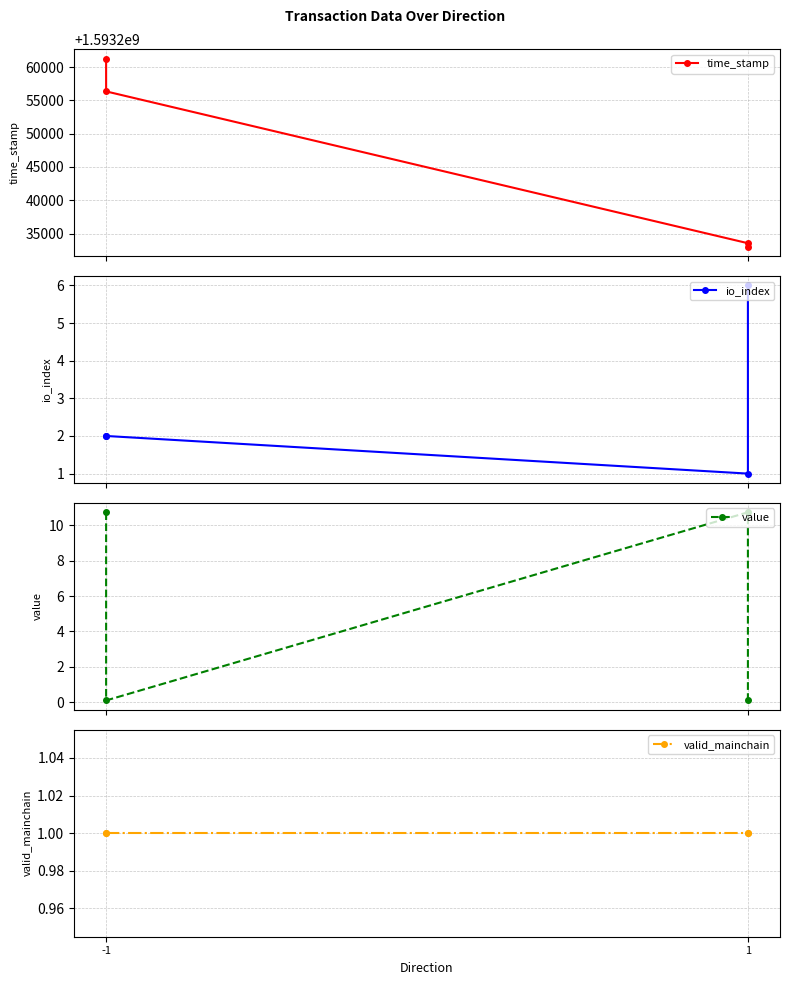

What is the difference between the second highest and second lowest values in the time_stamp series?

22830.0